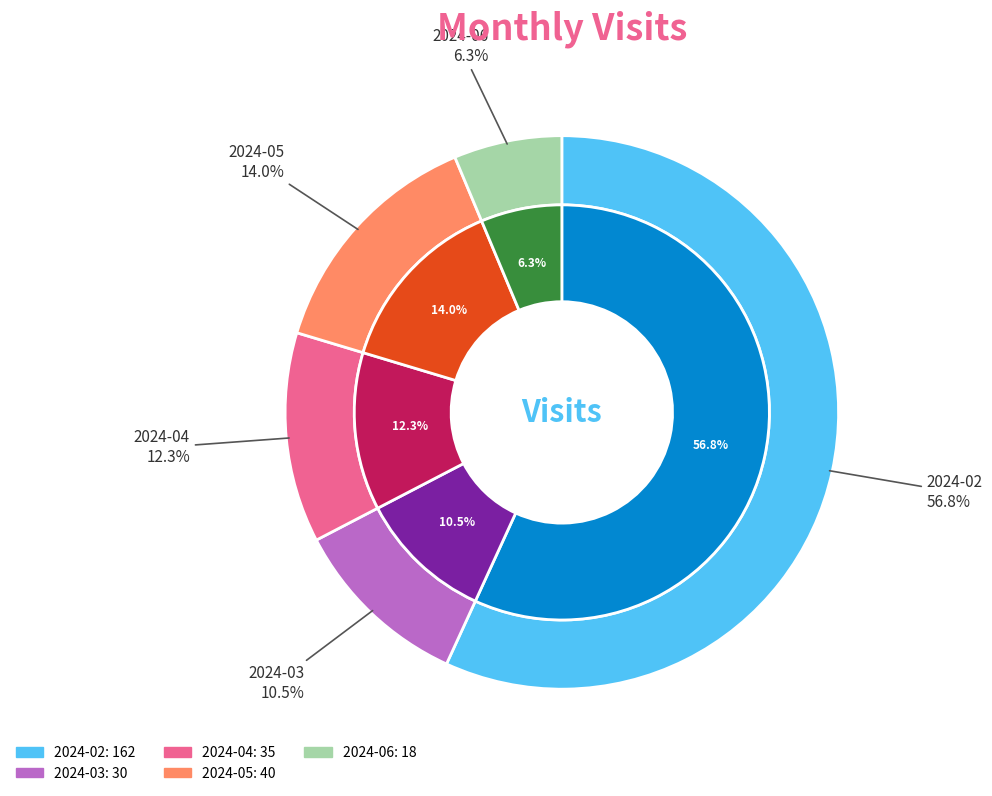

What percentage do 2024-04 and 2024-02 together represent?

69.1%